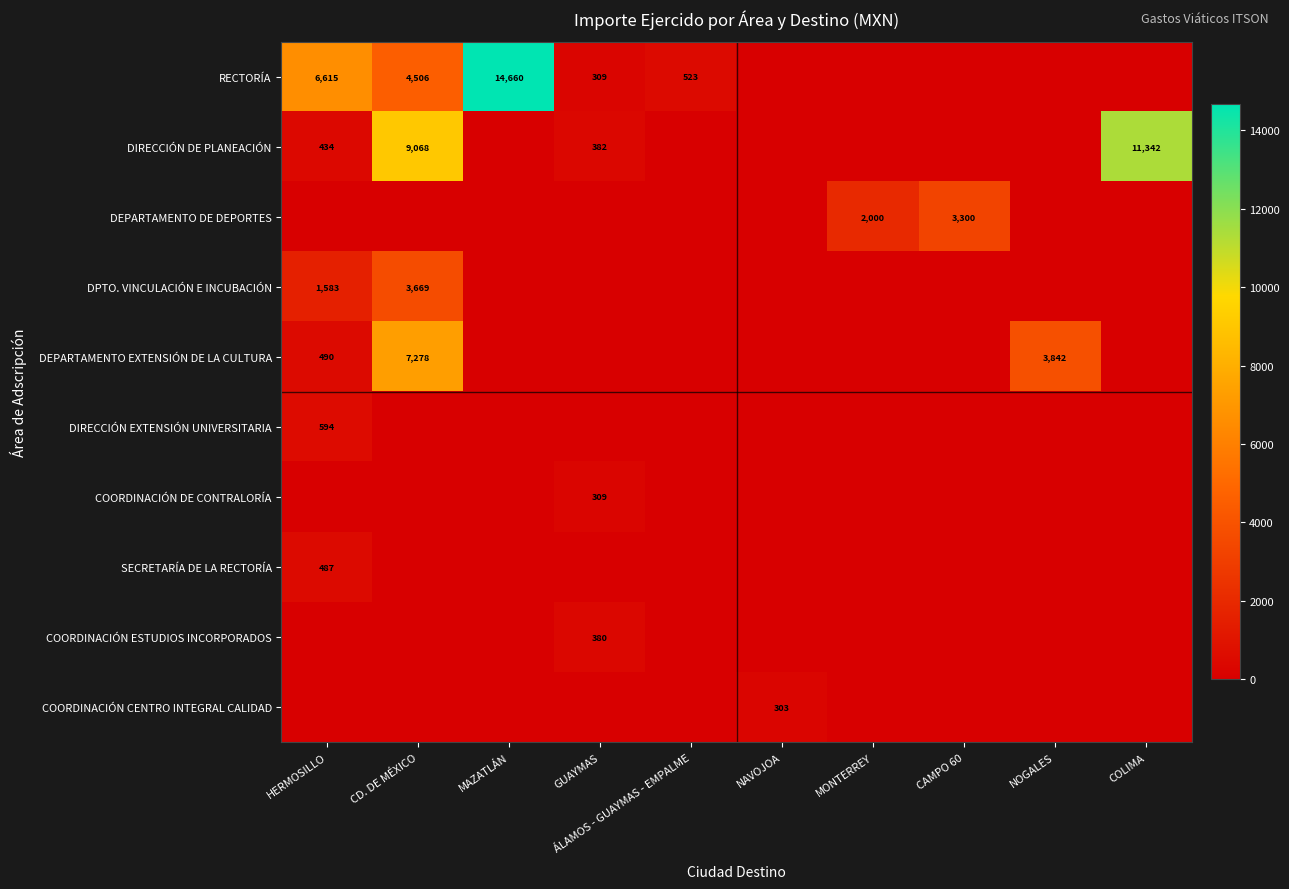

At which category is the sum across all series the highest?

CD. DE MÉXICO